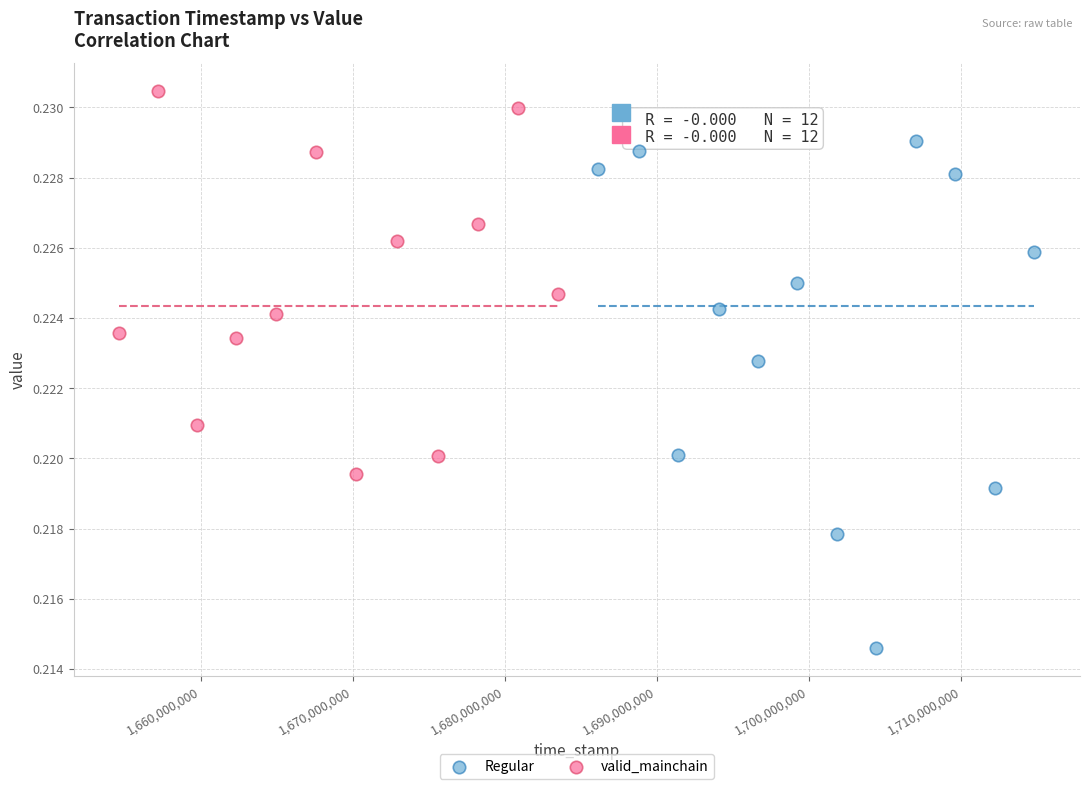

What are all the series names shown in the legend?

Regular, valid_mainchain